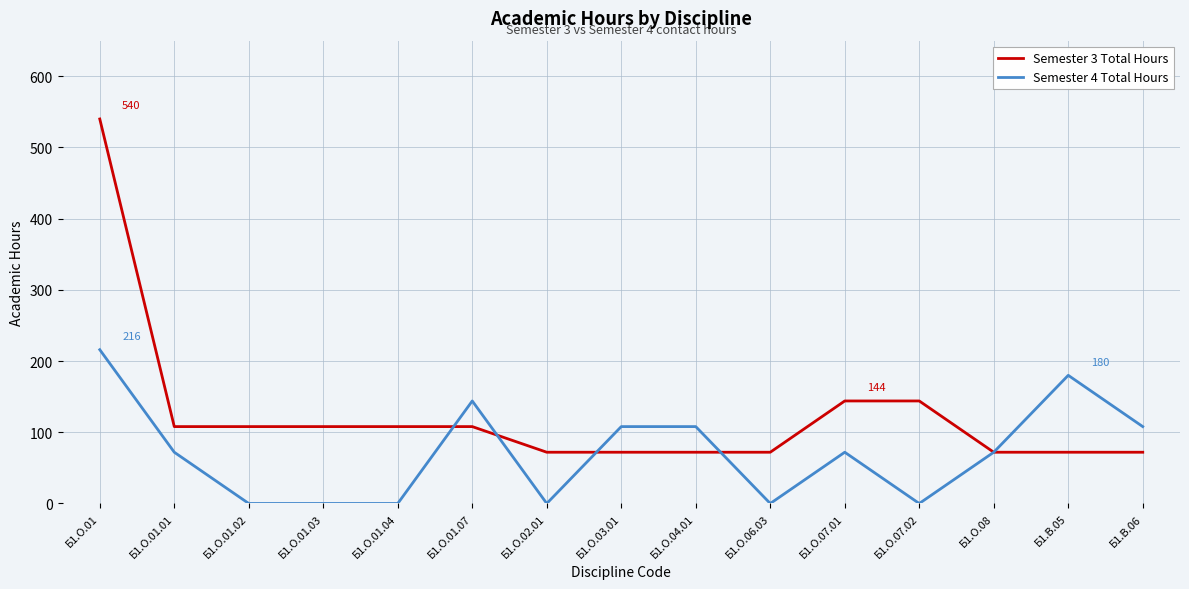

How many lines are shown in the chart?

2